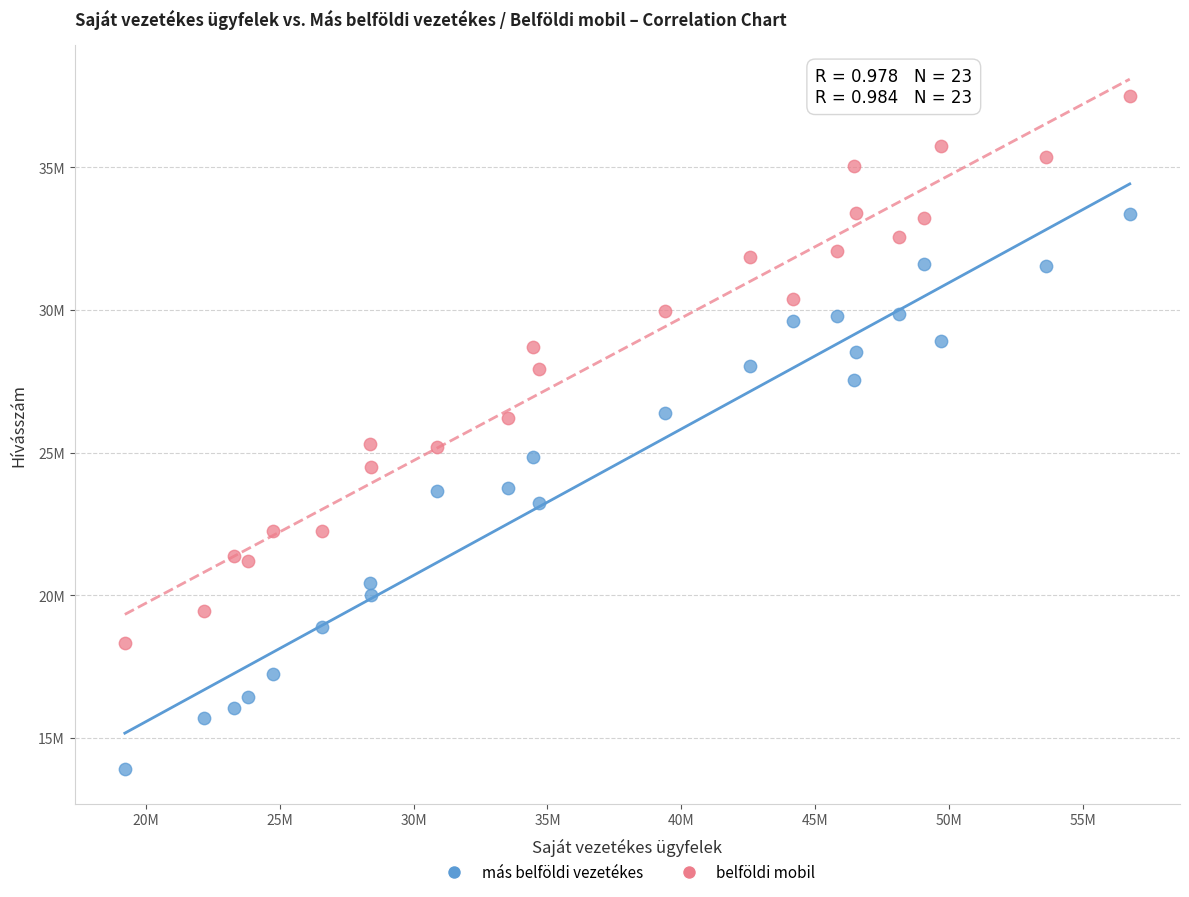

Which series contains the highest Y value?

belföldi mobil